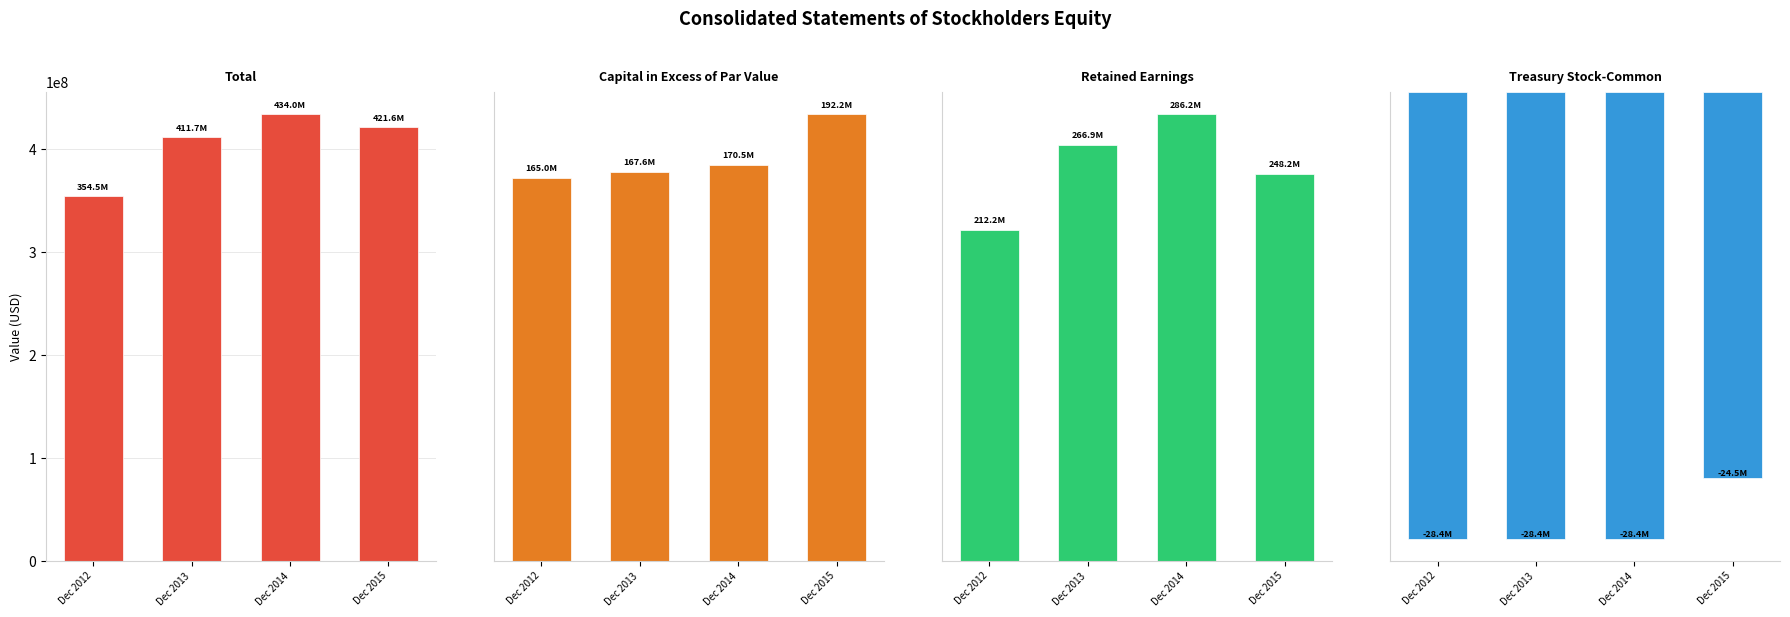

Are the bars horizontal?

No